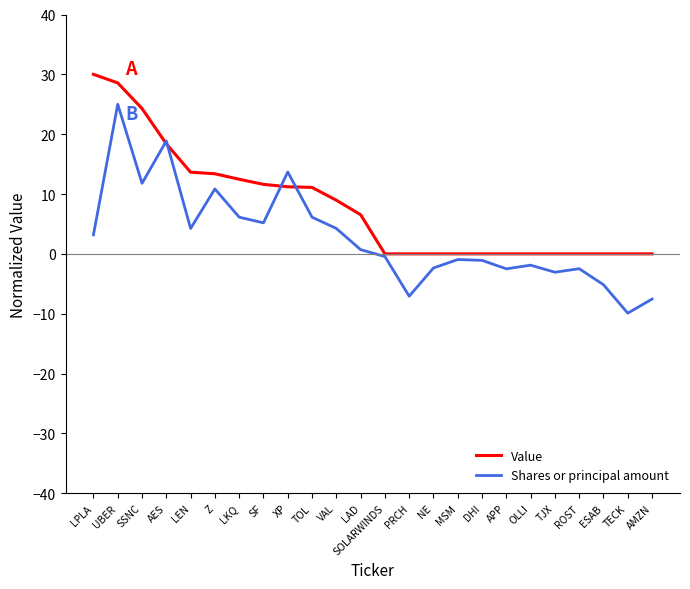

At which category is the sum across all series the highest?

UBER